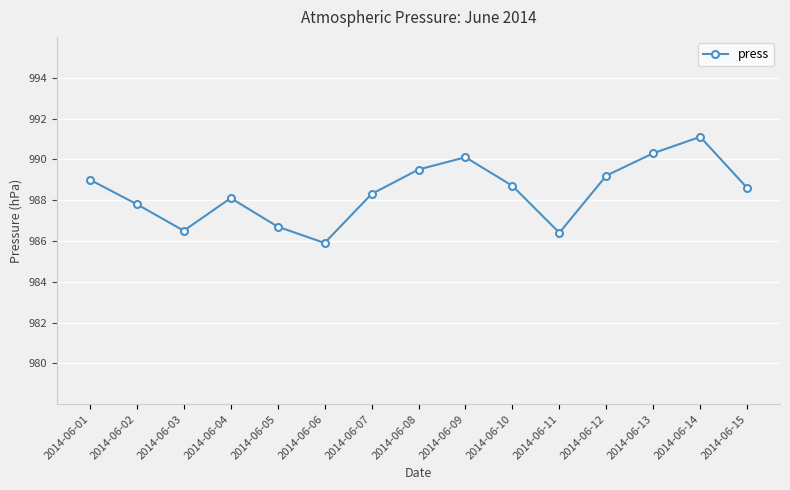

Reading left to right, list all the values displayed in this chart.

989.0	987.8	986.5	988.1	986.7	985.9	988.3	989.5	990.1	988.7	986.4	989.2	990.3	991.1	988.6